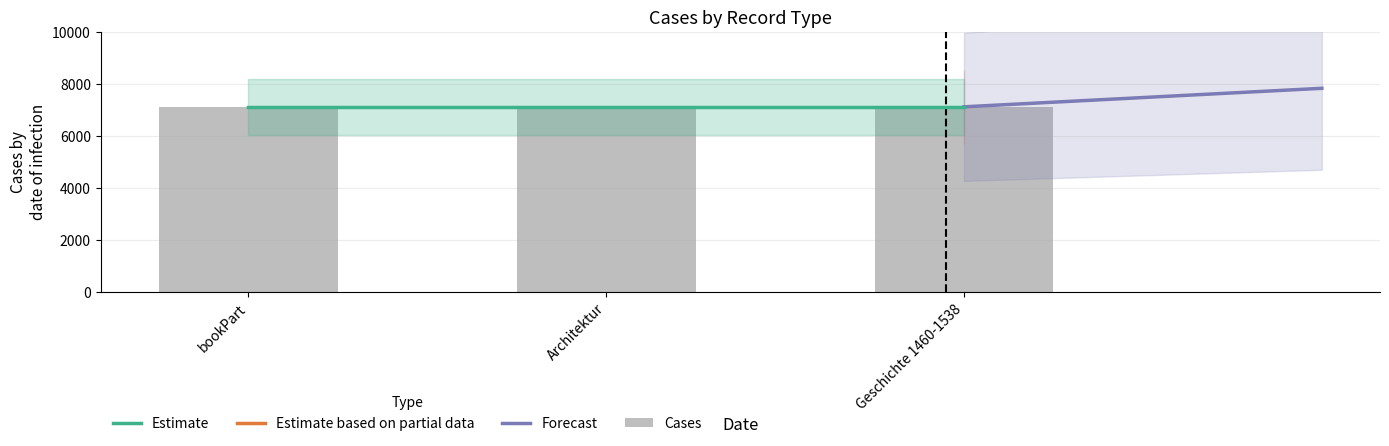

Is the value of Forecast at bookPart greater than the value of Cases at bookPart?

No